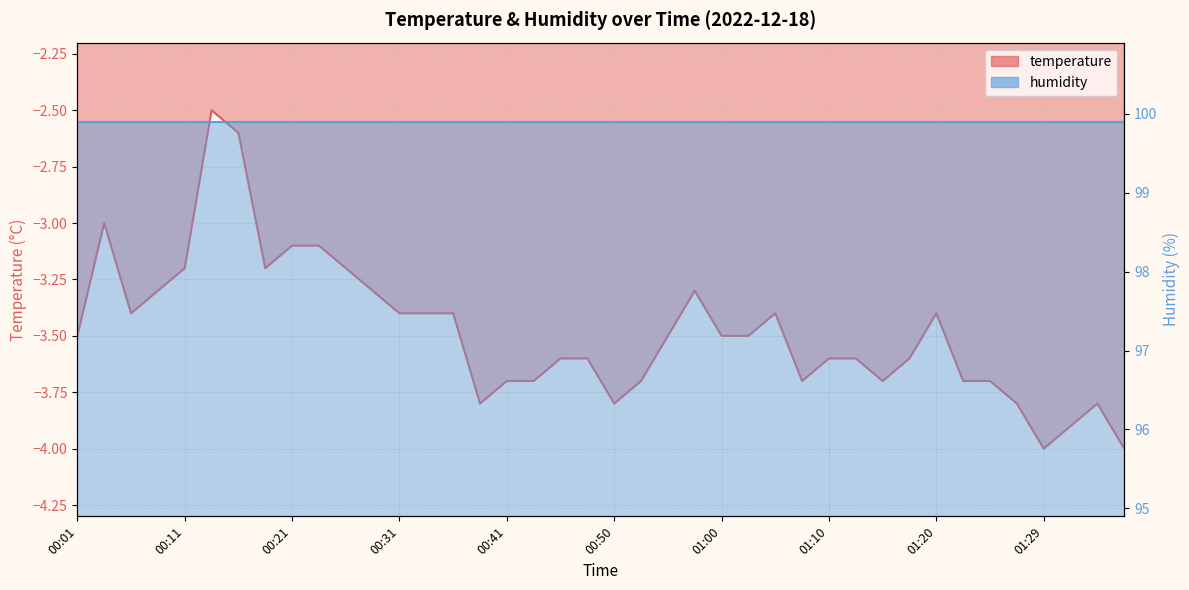

At which category does the data reach its first local peak?

00:03